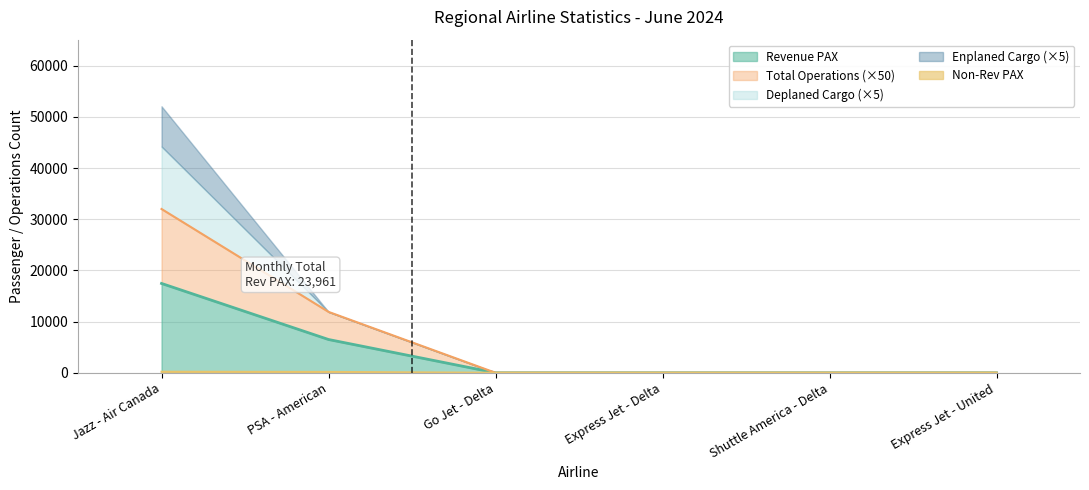

The value of Total Operations at Jazz - Air Canada is 17560. True or false?

False